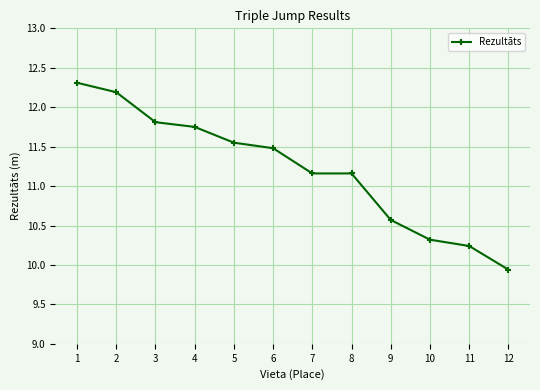

What is the ratio of the value at 8 to the value at 9?

1.1